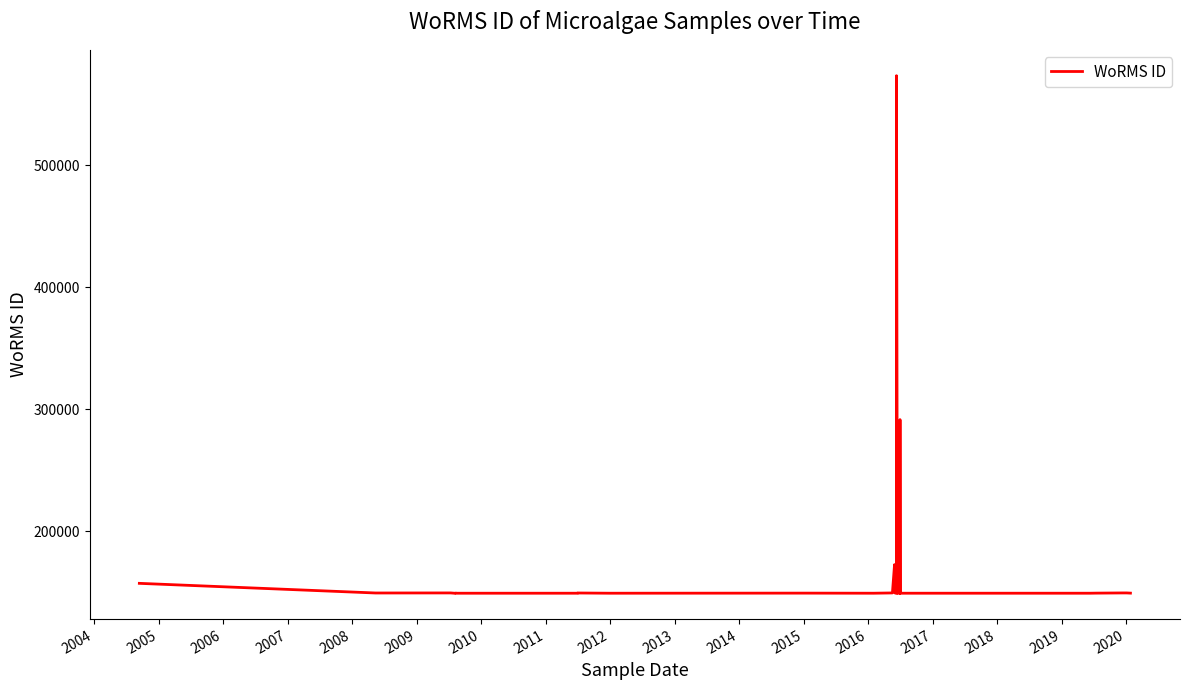

How many data points are above 148954?

19